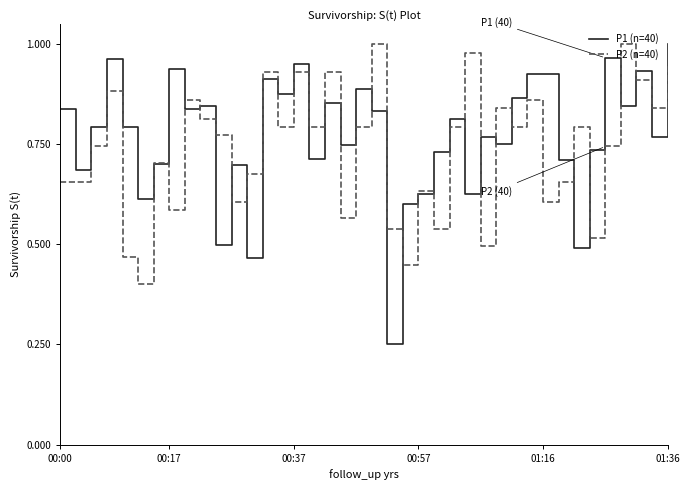

Which series has the largest range (max minus min)?

P1 (n=40)